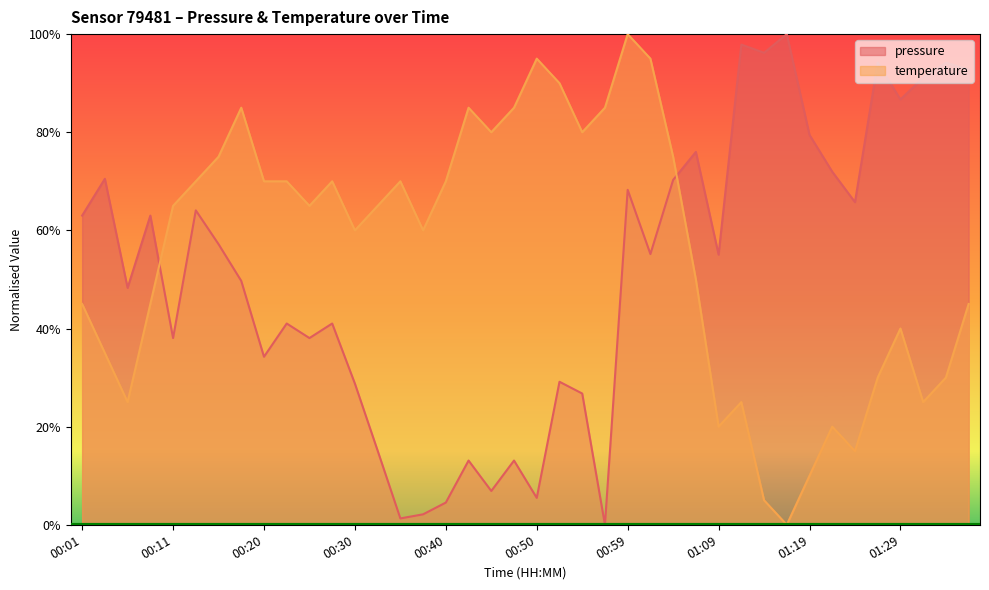

What is the greatest value displayed?

100.0